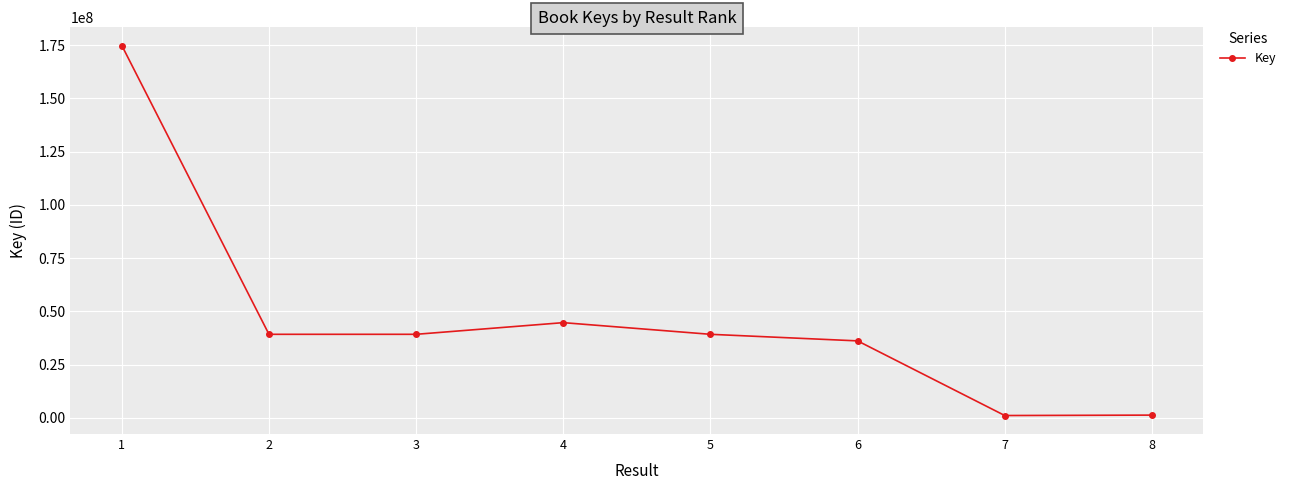

What is the greatest value displayed?

174869023